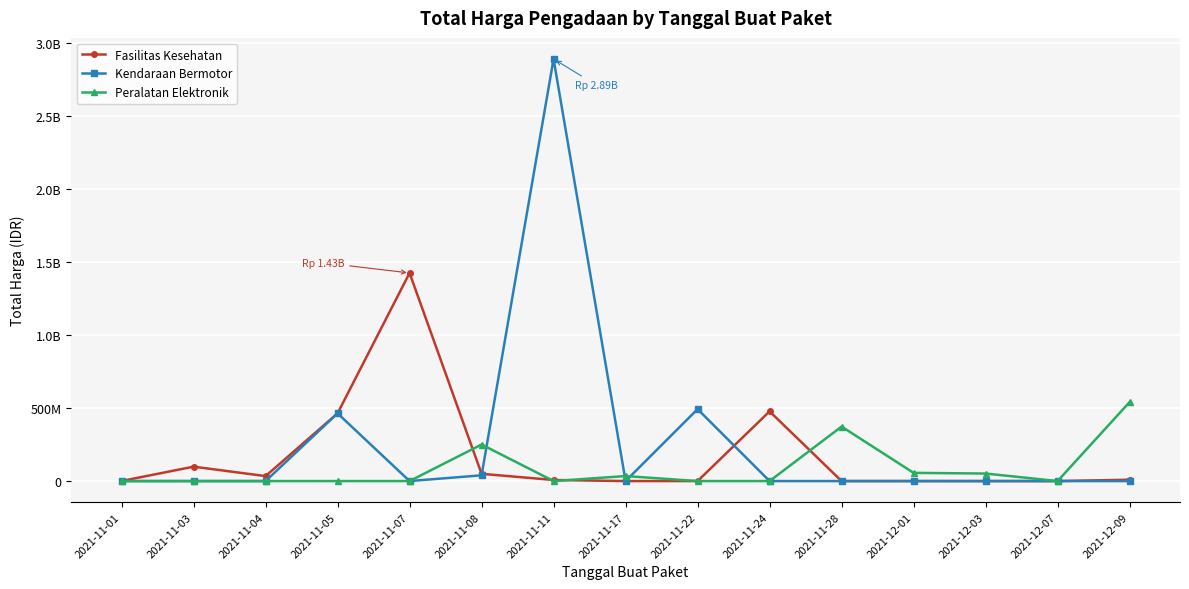

Is the value of Peralatan Elektronik at 2021-12-01 greater than the value of Kendaraan Bermotor at 2021-11-24?

Yes